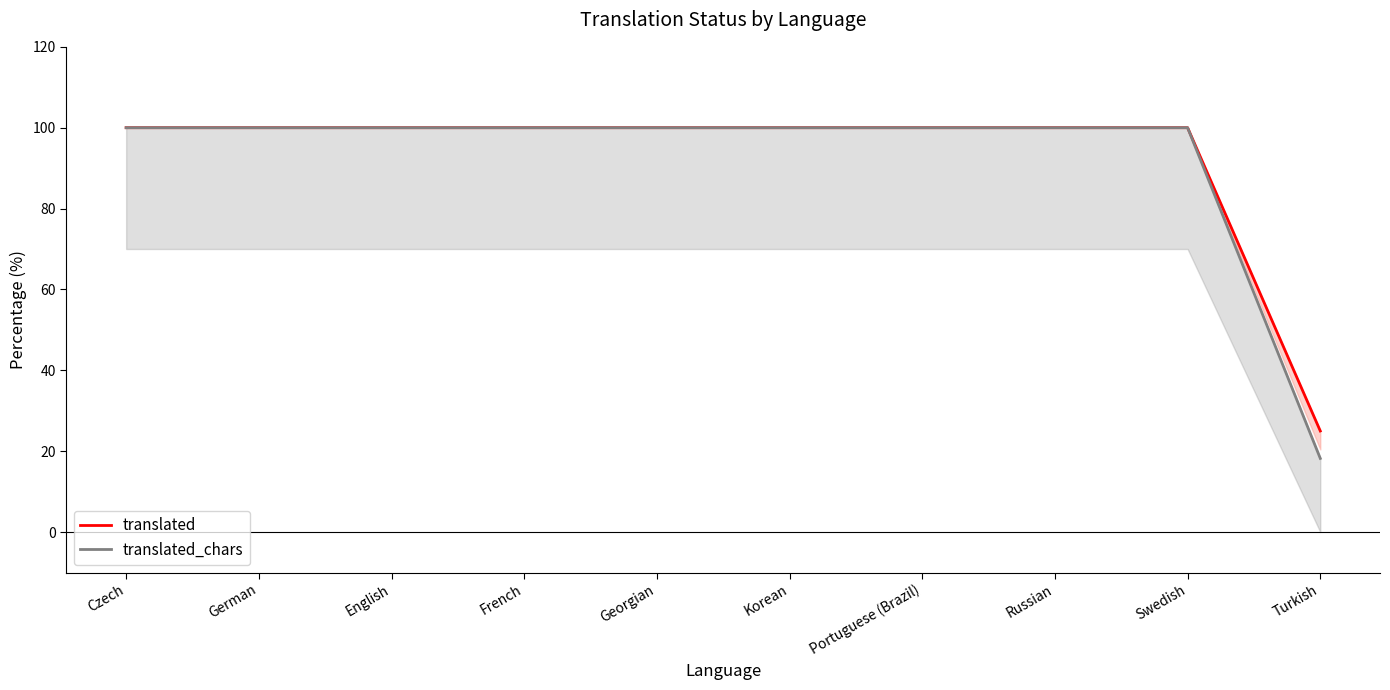

List the series in order of their overall mean, highest first.

translated, translated_chars